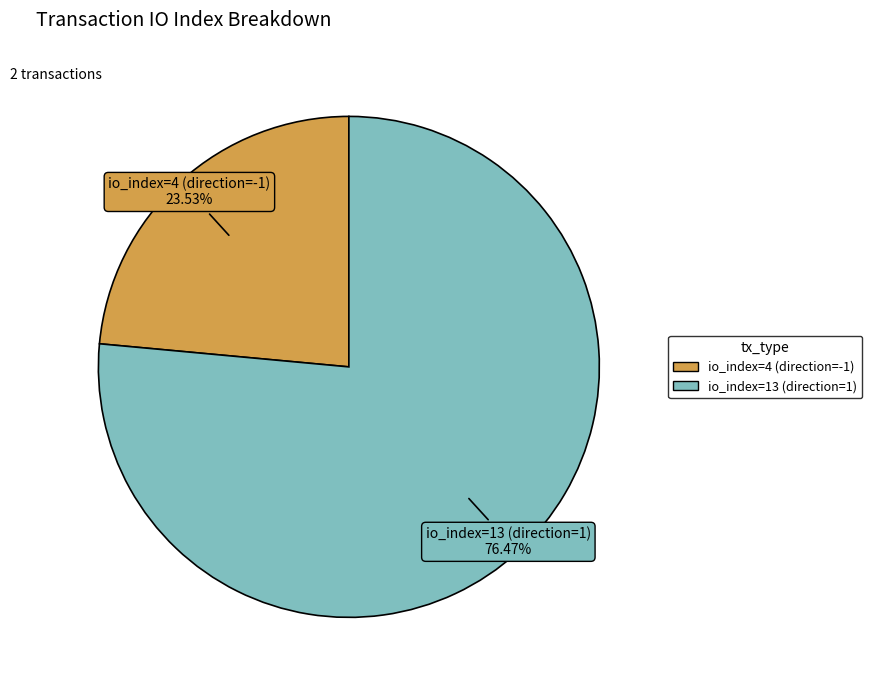

Which category has the biggest portion of the pie?

io_index=13 (direction=1)